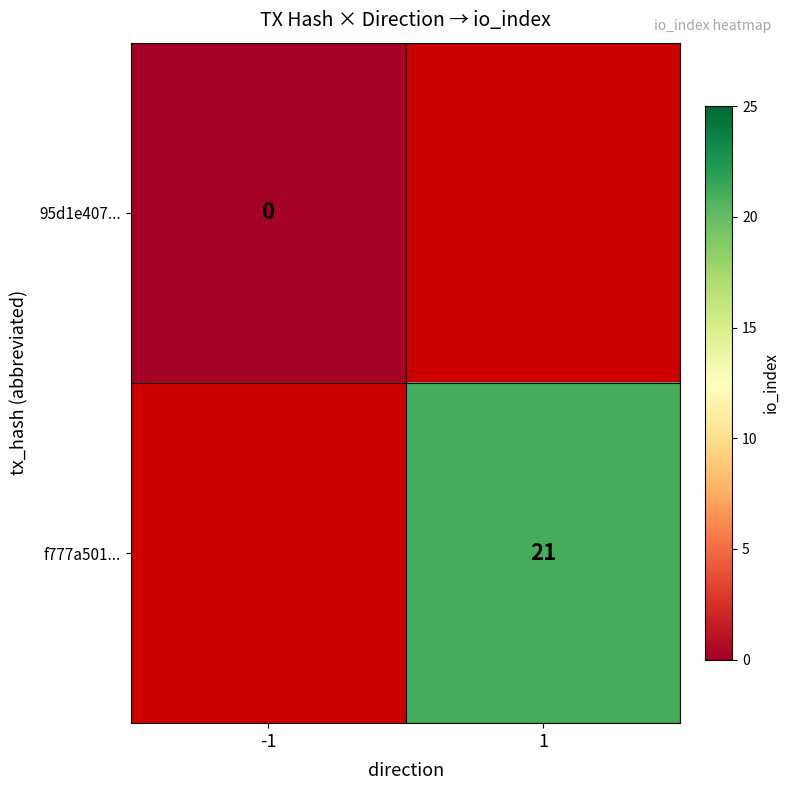

Is it true that f777a501... equals 21 at 1?

True